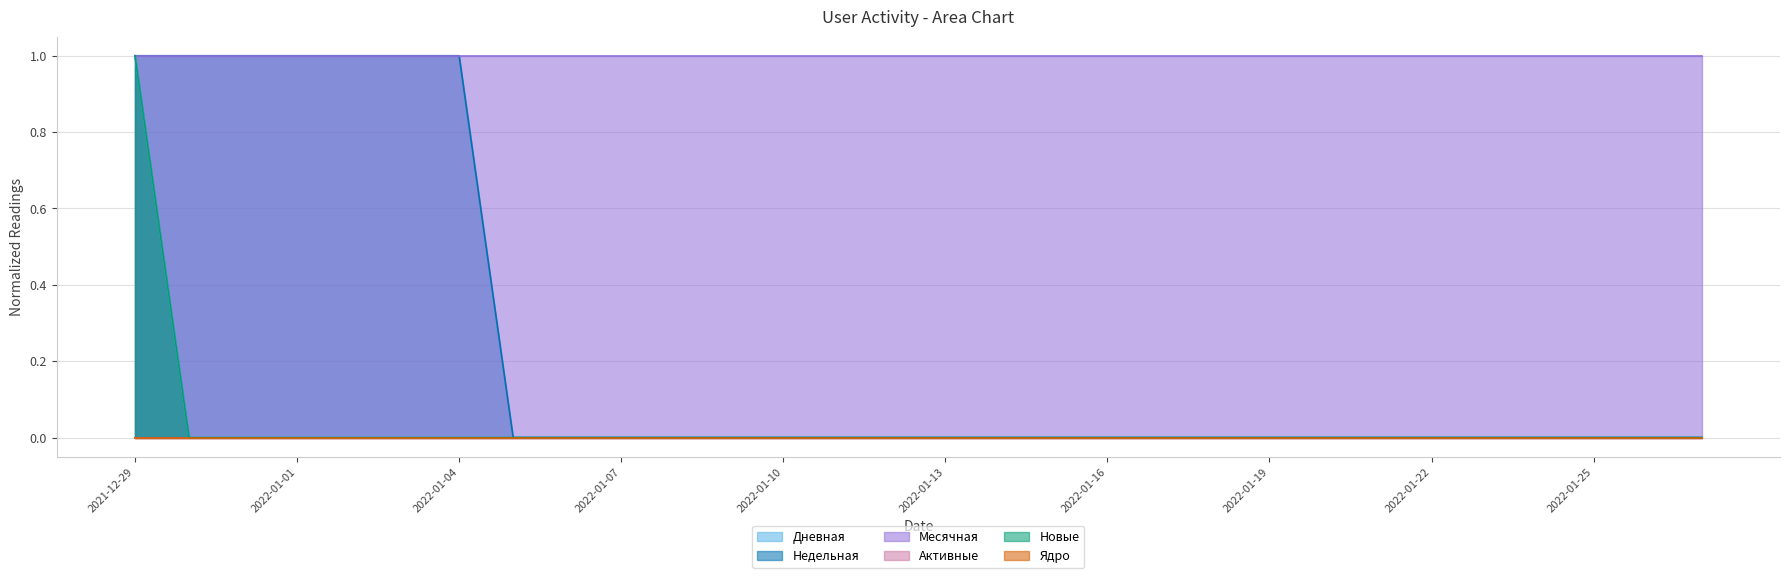

Which series changed the most between 2022-01-13 and 2022-01-16?

Дневная